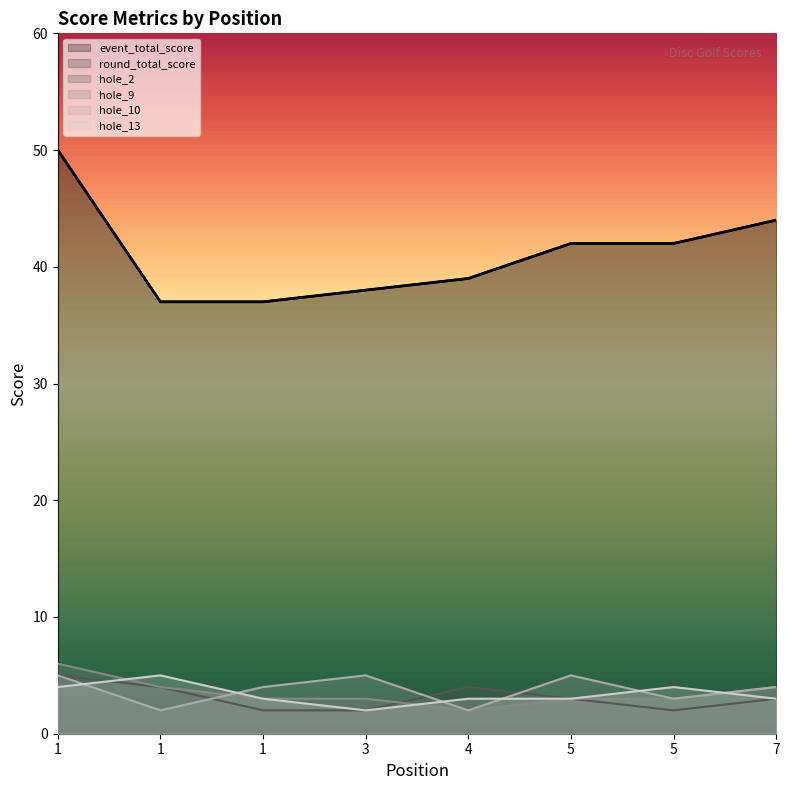

What are all the series names shown in the legend?

event_total_score, round_total_score, hole_2, hole_9, hole_10, hole_13